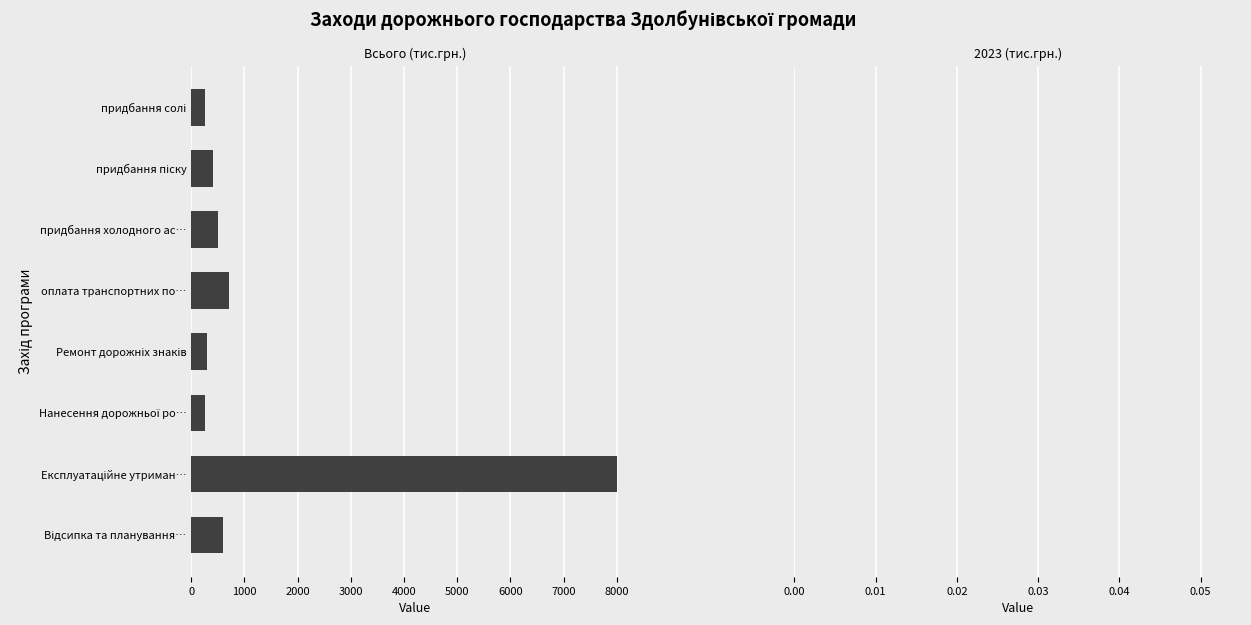

Reading top to bottom, what are all the values shown in this chart?

250	400	500	700	300	250	8000	600